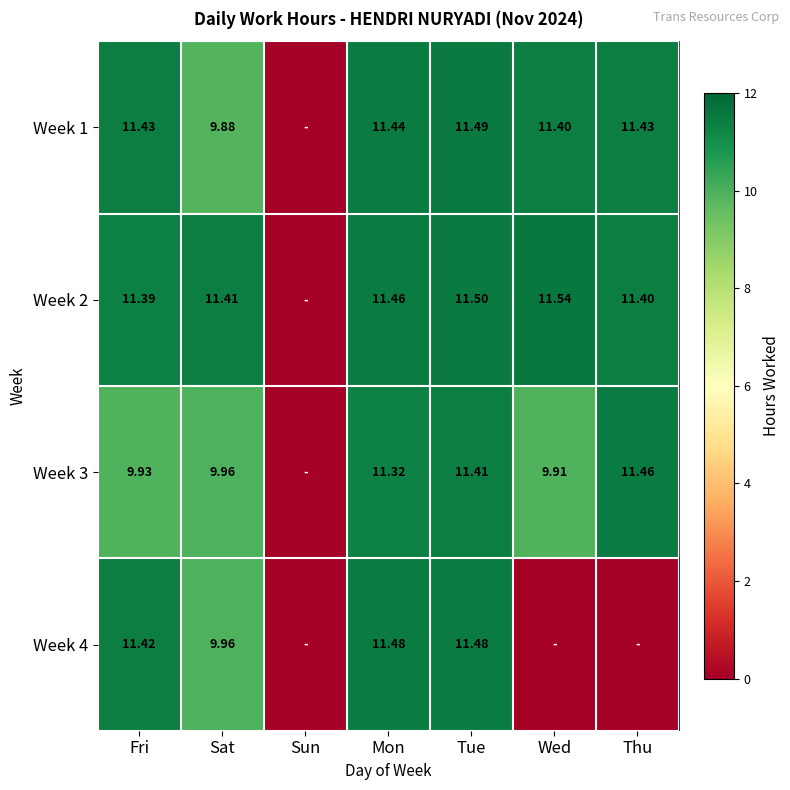

The value of Week 4 at Mon is 17.5. True or false?

False